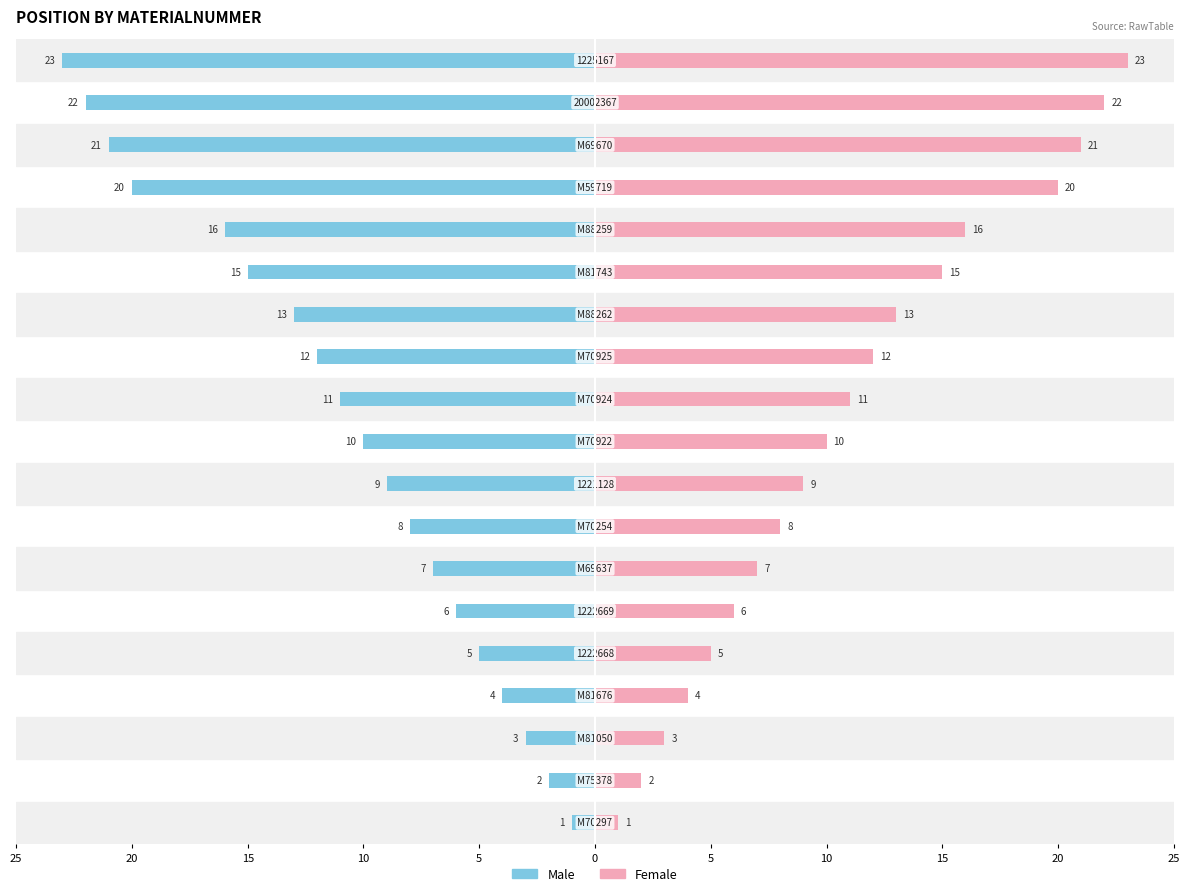

What is the value of the Female bar at the 6th from the left?

6